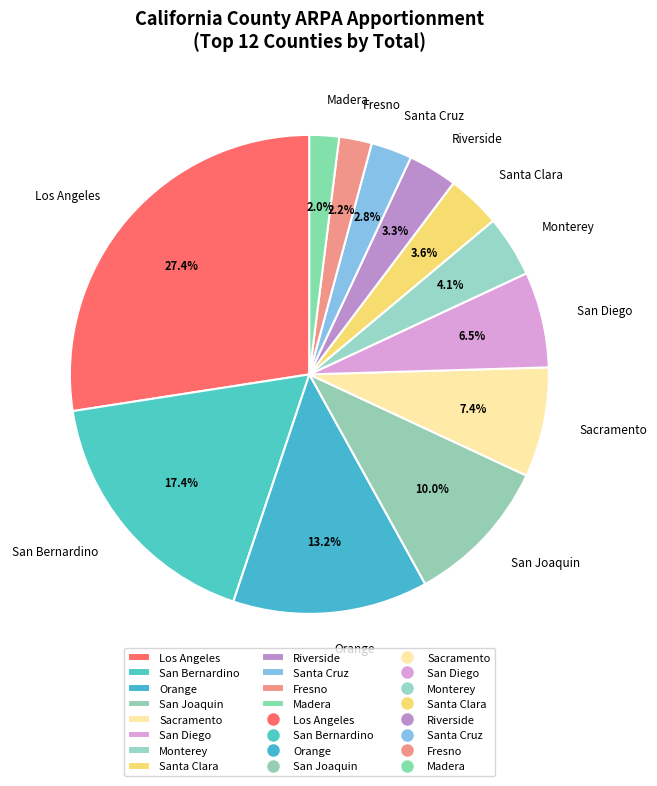

Does any single category account for the majority?

No